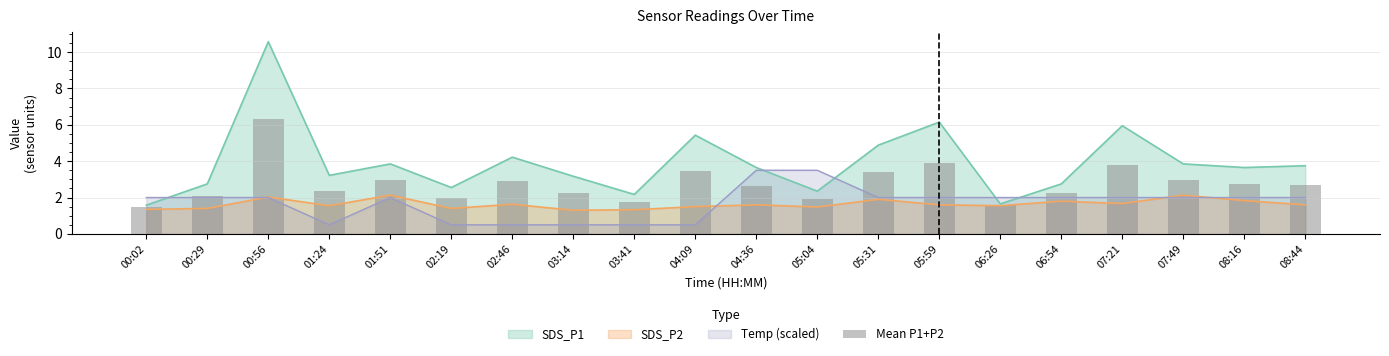

What position from the right is 00:02?

20